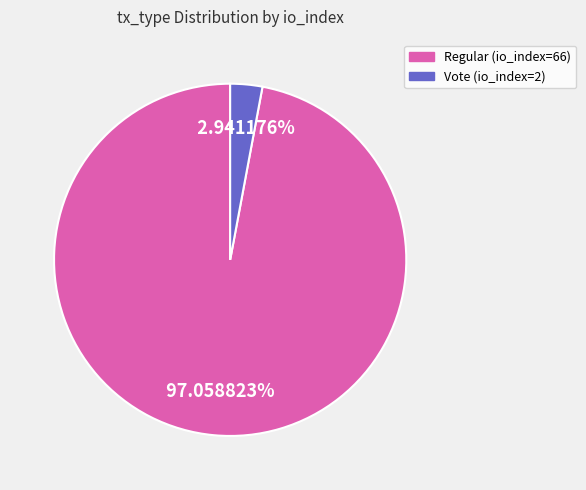

What portion of the pie excludes Regular (io_index=66)?

2.9%